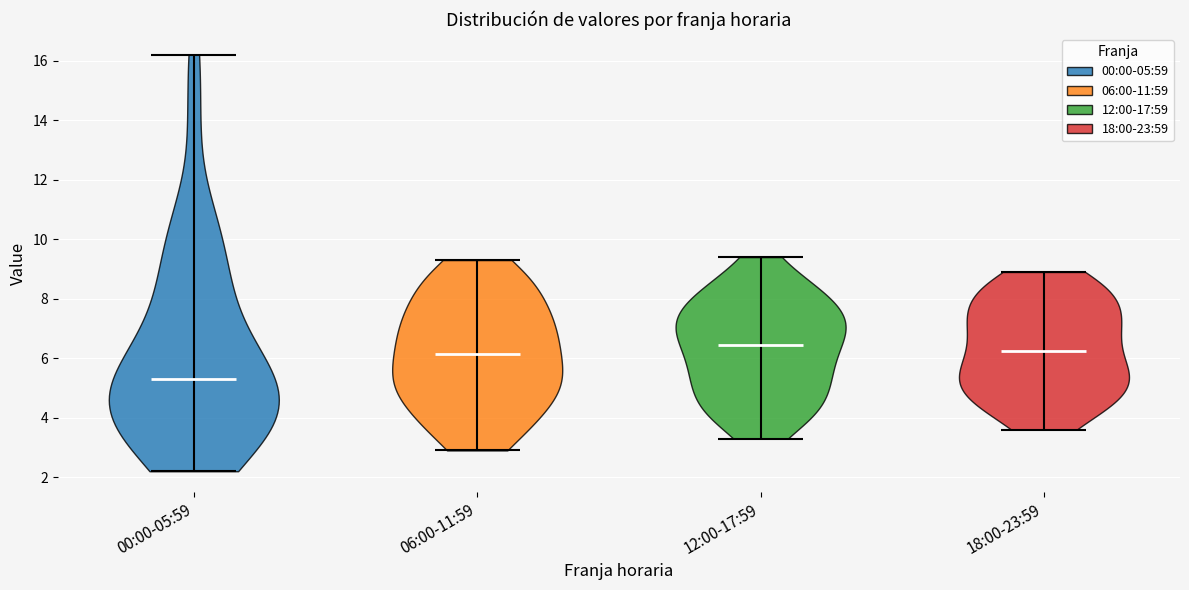

Reading left to right, read every violin against the y-axis: where its median line is, and the lowest and highest points it reaches. The values are not printed on the chart, so give them approximately, as read against the axis.

00:00-05:59: median line 5.4, lowest point 2.2, highest point 16.2
06:00-11:59: median line 6.2, lowest point 3.0, highest point 9.4
12:00-17:59: median line 6.4, lowest point 3.4, highest point 9.4
18:00-23:59: median line 6.2, lowest point 3.6, highest point 9.0